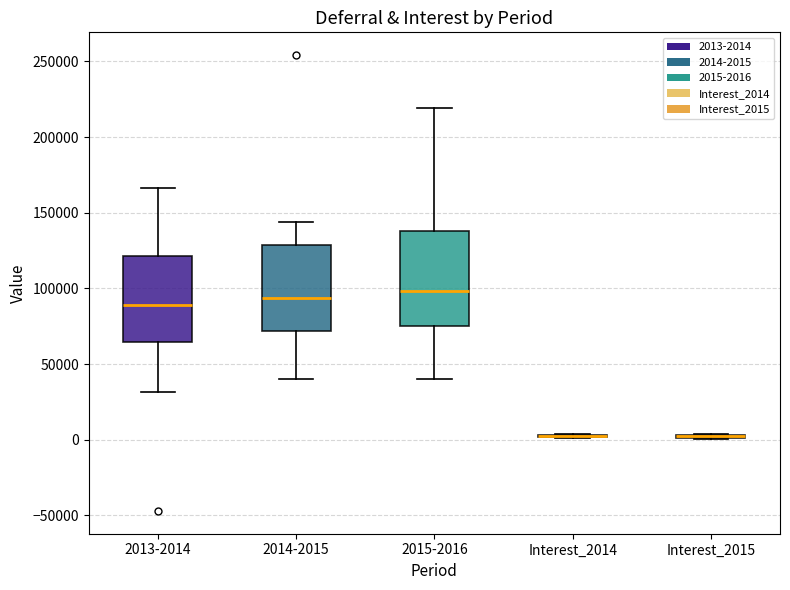

Reading left to right, transcribe this box plot: for each box, give where its median line is, the range the box spans, and where its two whiskers end, as read against the y-axis. The values are not printed on the chart, so give them approximately, as read against the axis.

2013-2014: median 90000, box 65000 to 120000, whiskers 30000 to 165000
2014-2015: median 95000, box 70000 to 130000, whiskers 40000 to 145000
2015-2016: median 100000, box 75000 to 140000, whiskers 40000 to 220000
Interest_2014: box collapsed to a line at 0, whiskers 0 to 5000
Interest_2015: box collapsed to a line at 0, whiskers 0 to 5000